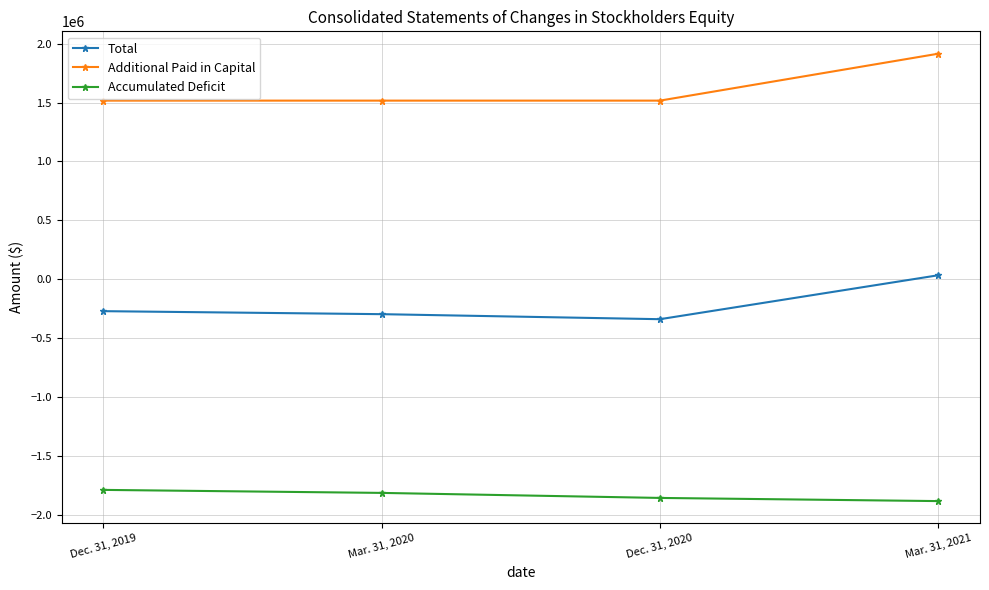

What is the total value across all series at Dec. 31, 2020?

-680439